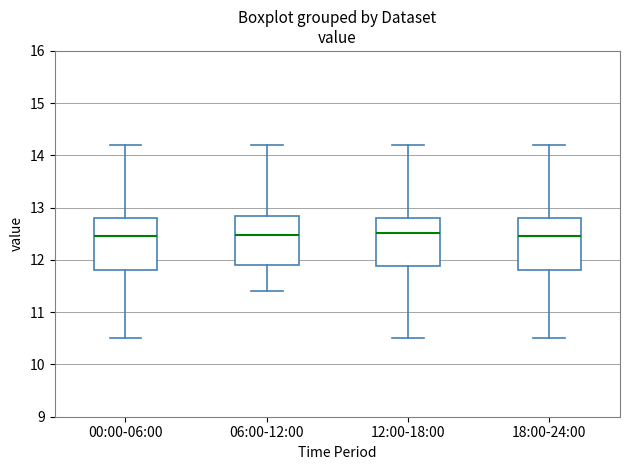

Reading left to right, read every box against the y-axis: the position of its median line, the range the box covers, and the ends of its whiskers. The values are not printed on the chart, so give them approximately, as read against the axis.

00:00-06:00: median 12.5, box 11.8 to 12.8, whiskers 10.5 to 14.2
06:00-12:00: median 12.5, box 11.9 to 12.8, whiskers 11.4 to 14.2
12:00-18:00: median 12.5, box 11.9 to 12.8, whiskers 10.5 to 14.2
18:00-24:00: median 12.5, box 11.8 to 12.8, whiskers 10.5 to 14.2